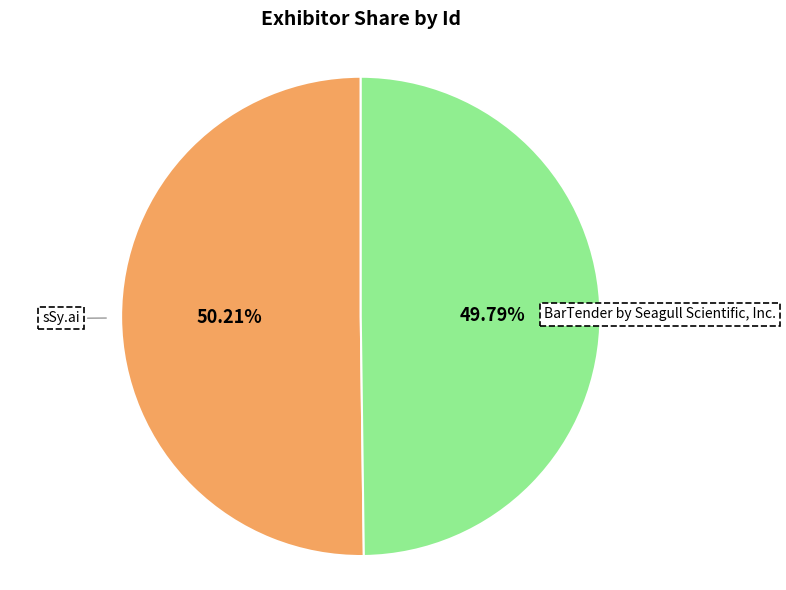

Does any single category account for the majority?

Yes